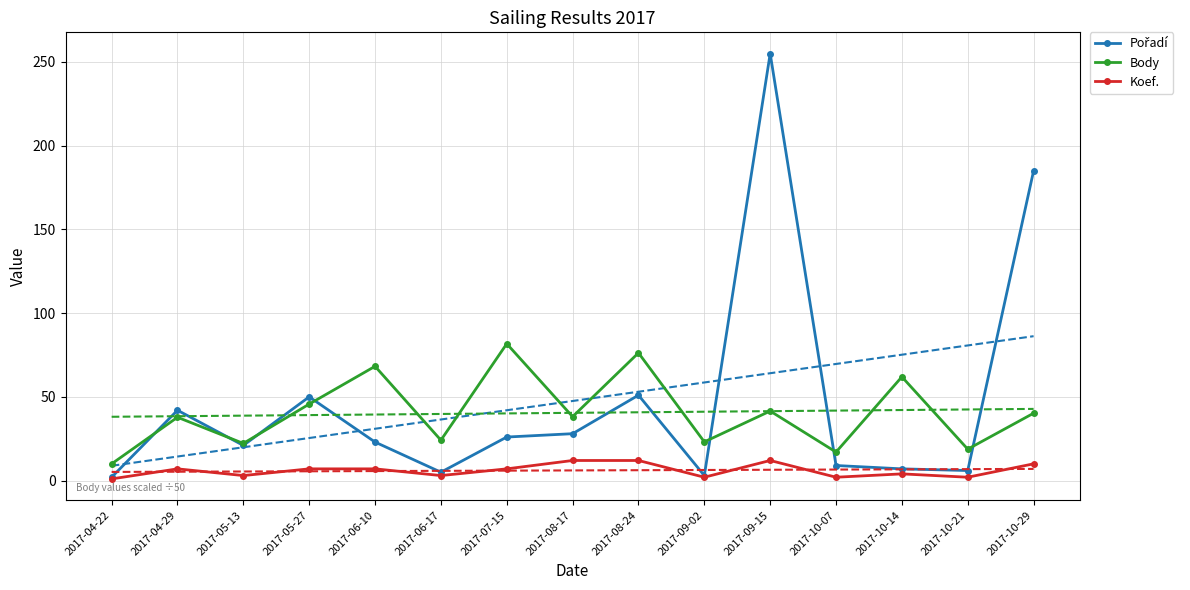

What are all the series names shown in the legend?

Pořadí, Body, Koef.